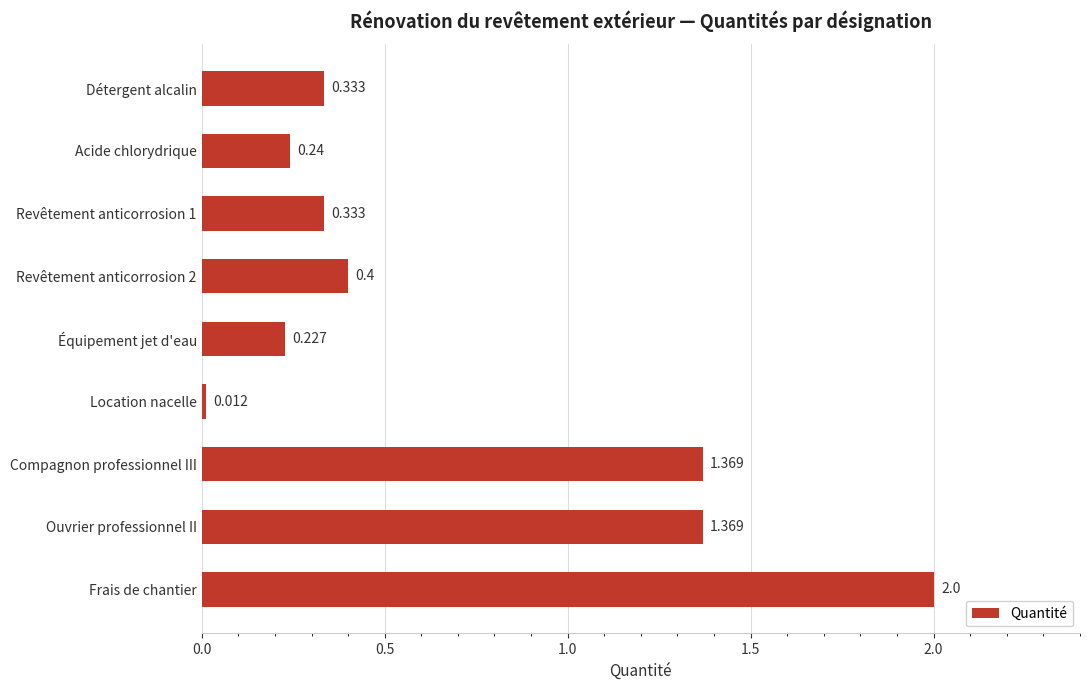

Does the chart contain any negative values?

No